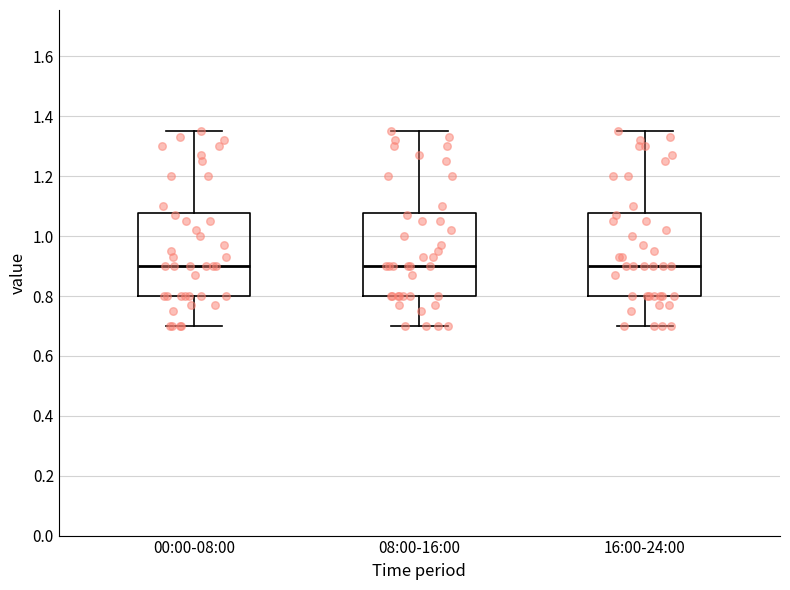

Reading left to right, read every box against the y-axis: the position of its median line, the range the box covers, and the ends of its whiskers. The values are not printed on the chart, so give them approximately, as read against the axis.

00:00-08:00: median 0.90, box 0.80 to 1.08, whiskers 0.70 to 1.36
08:00-16:00: median 0.90, box 0.80 to 1.08, whiskers 0.70 to 1.36
16:00-24:00: median 0.90, box 0.80 to 1.08, whiskers 0.70 to 1.36